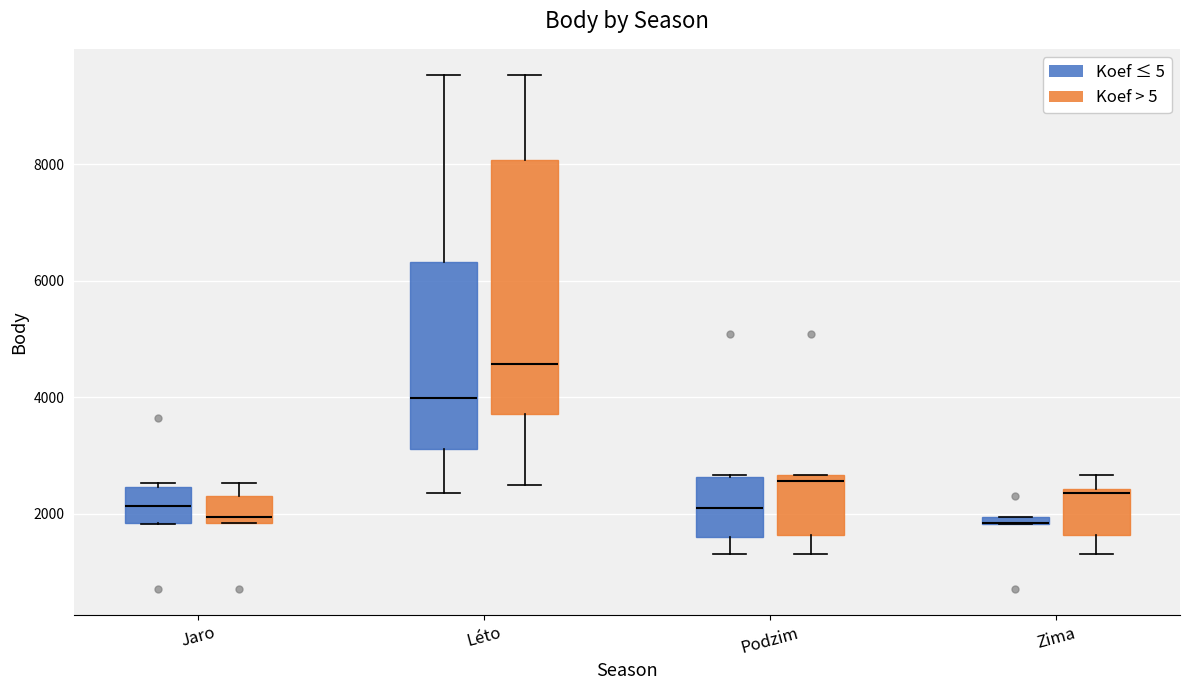

Where does the upper whisker of the box for Zima (Koef > 5) end on the y-axis? The values are not printed on the chart, so give them approximately, as read against the axis.

2600